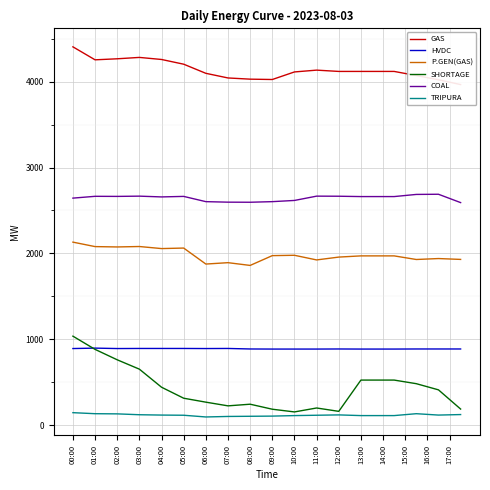

Reading left to right, list all the values displayed in this chart.

GAS: 4404.0	4328.5	4253.0	4259.0	4265.0	4273.0	4281.0	4269.0	4257.0	4229.5	4202.0	4149.0	4096.0	4069.0	4042.0	4035.0	4028.0	4026.0	4024.0	4068.0	4112.0	4122.5	4133.0	4125.5	4118.0	4118.0	4118.0	4118.0	4118.0	4118.0	4094.0	4070.0	4045.5	4021.0	3993.0	3965.0
HVDC: 894.0	896.5	899.0	896.5	894.0	894.5	895.0	895.0	895.0	895.0	895.0	894.5	894.0	894.5	895.0	892.0	889.0	888.5	888.0	888.0	888.0	888.0	888.0	888.5	889.0	888.5	888.0	888.0	888.0	888.0	888.5	889.0	889.0	889.0	889.0	889.0
P.GEN(GAS): 2132.0	2106.0	2080.0	2078.0	2076.0	2078.5	2081.0	2069.0	2057.0	2060.0	2063.0	1970.0	1877.0	1885.0	1893.0	1877.0	1861.0	1918.0	1975.0	1977.0	1979.0	1952.0	1925.0	1941.5	1958.0	1965.0	1972.0	1972.0	1972.0	1972.0	1951.0	1930.0	1935.5	1941.0	1936.0	1931.0
SHORTAGE: 1038.1	961.2	884.3	823.7	763.0	708.6	654.2	549.1	444.1	380.1	316.1	293.2	270.3	248.8	227.3	236.8	246.4	217.3	188.1	172.4	156.6	179.5	202.5	182.9	163.3	345.2	527.2	527.2	527.2	527.2	506.1	485.1	449.3	413.5	301.8	190.0
COAL: 2644.0	2654.5	2665.0	2664.5	2664.0	2665.5	2667.0	2662.5	2658.0	2661.0	2664.0	2633.5	2603.0	2600.0	2597.0	2596.5	2596.0	2599.5	2603.0	2610.0	2617.0	2642.0	2667.0	2666.5	2666.0	2664.0	2662.0	2662.0	2662.0	2662.0	2674.5	2687.0	2688.0	2689.0	2640.5	2592.0
TRIPURA: 148.0	142.0	136.0	135.0	134.0	129.0	124.0	122.0	120.0	119.0	118.0	108.0	98.0	101.0	104.0	105.0	106.0	107.0	108.0	111.0	114.0	116.0	118.0	120.0	122.0	118.0	114.0	114.0	114.0	114.0	125.0	136.0	128.0	120.0	123.0	126.0